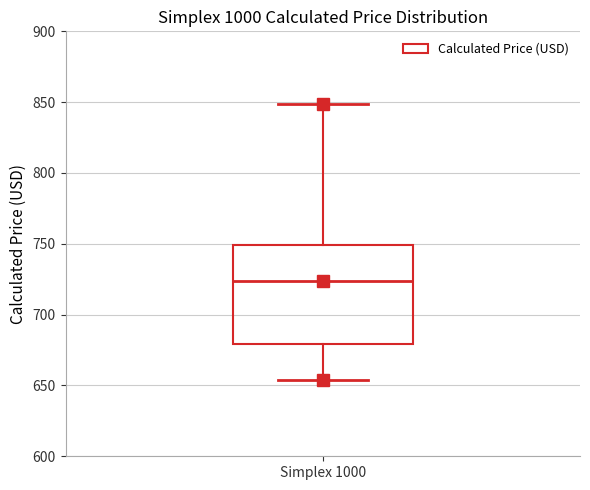

Where does the median line of the box for Simplex 1000 sit on the y-axis? The values are not printed on the chart, so give them approximately, as read against the axis.

725